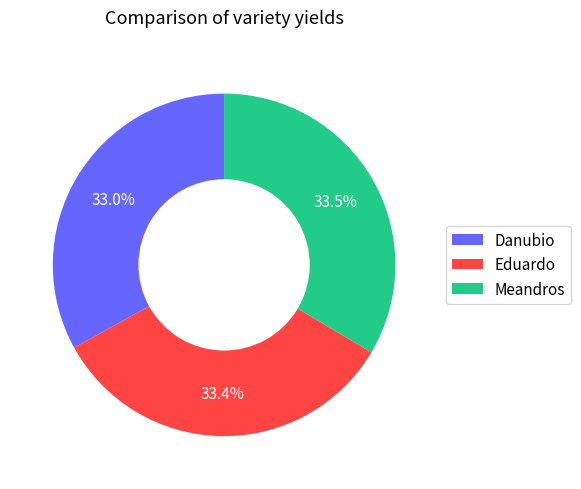

What percentage is NOT represented by Eduardo?

66.6%